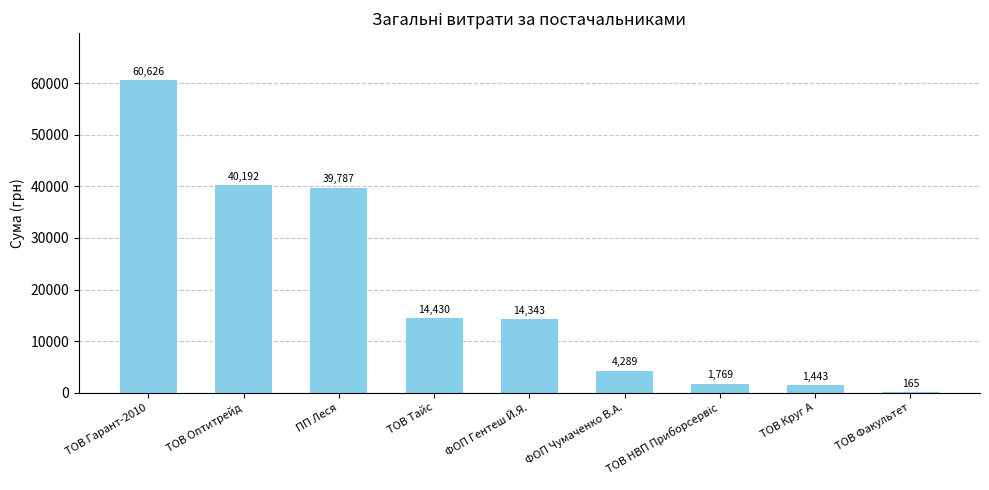

The value at ФОП Гентеш Й.Я. is 14343.3. True or false?

True